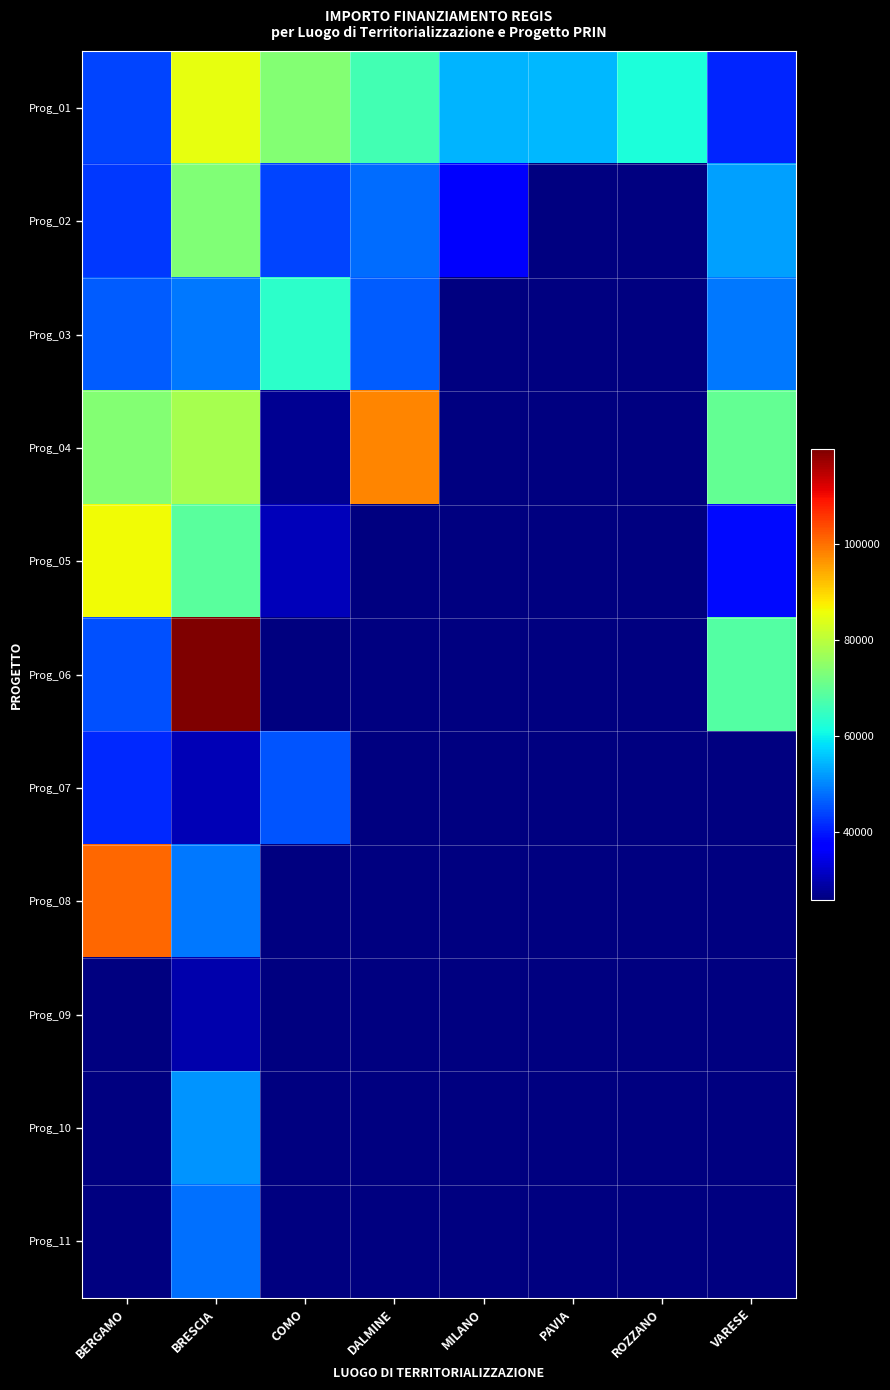

What is the sum of the Prog_01 values at MILANO and PAVIA?

108722.5